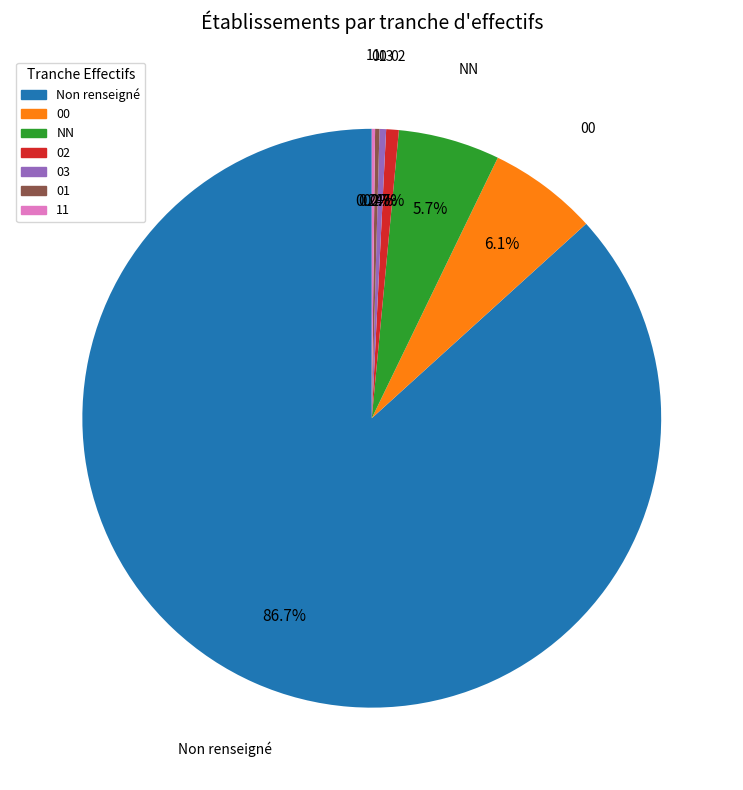

To the nearest percent, what is the average slice percentage?

14%